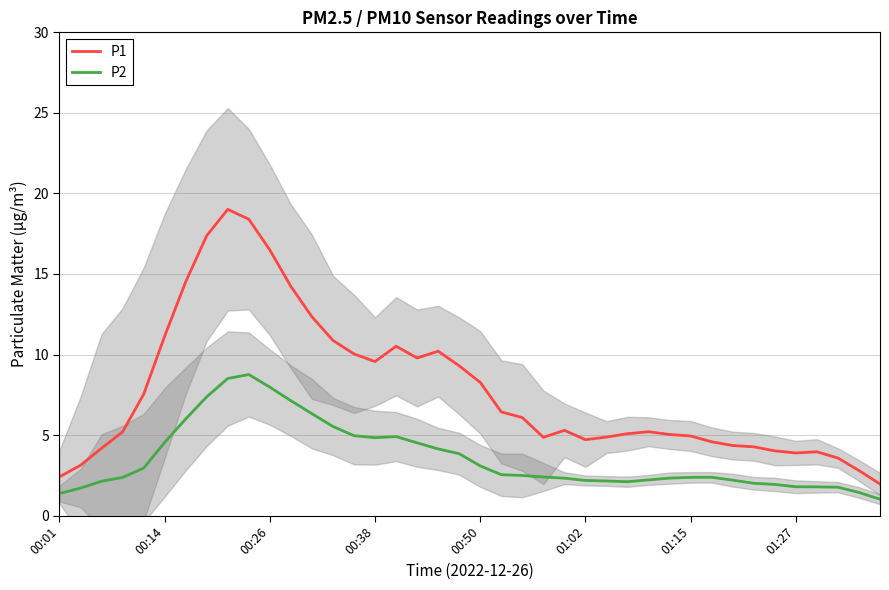

At 32, list the series in order from largest to smallest.

P1, P2